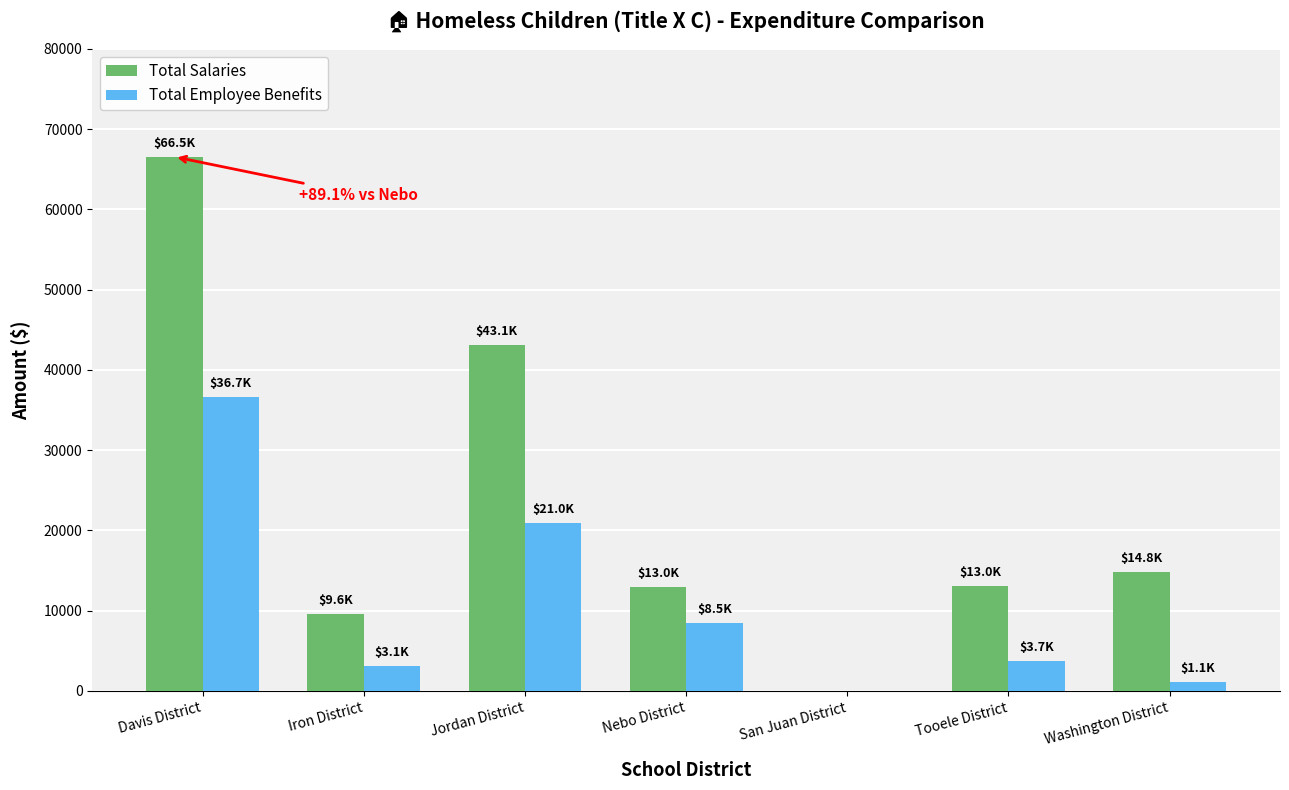

Count the number of categories in the chart.

7